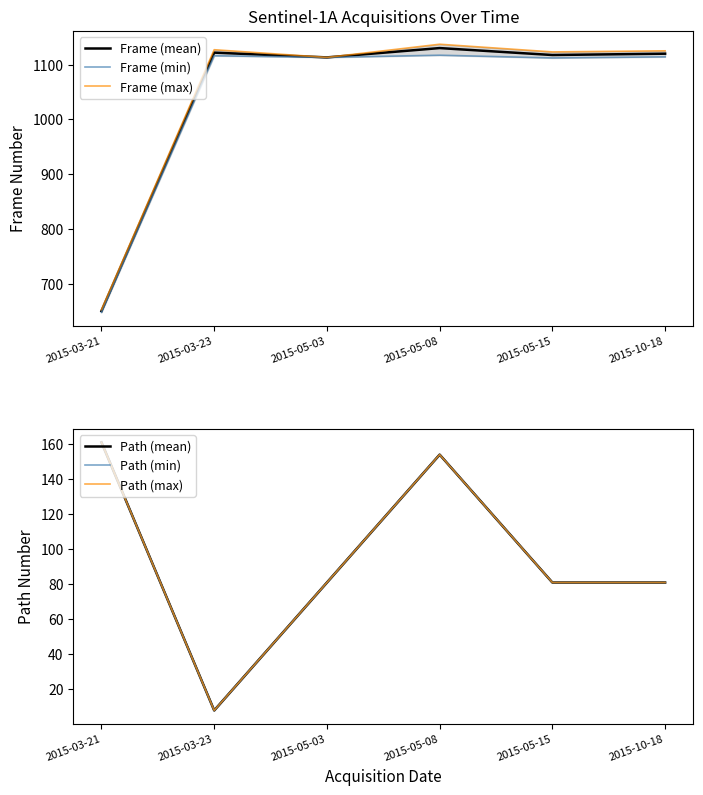

What is the label of the 1st point from the left?

2015-03-21